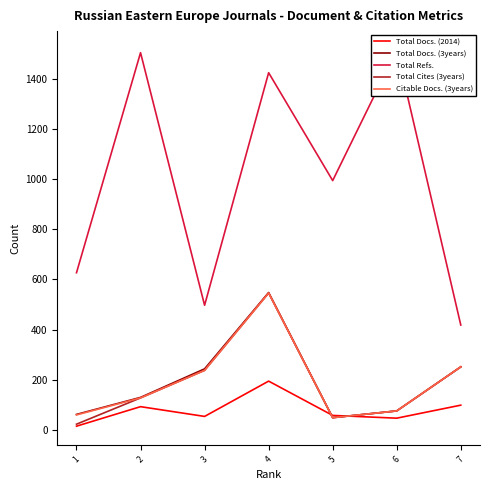

Rank the series at 4 from highest to lowest value.

Total Refs., Total Docs. (3years), Total Cites (3years), Citable Docs. (3years), Total Docs. (2014)